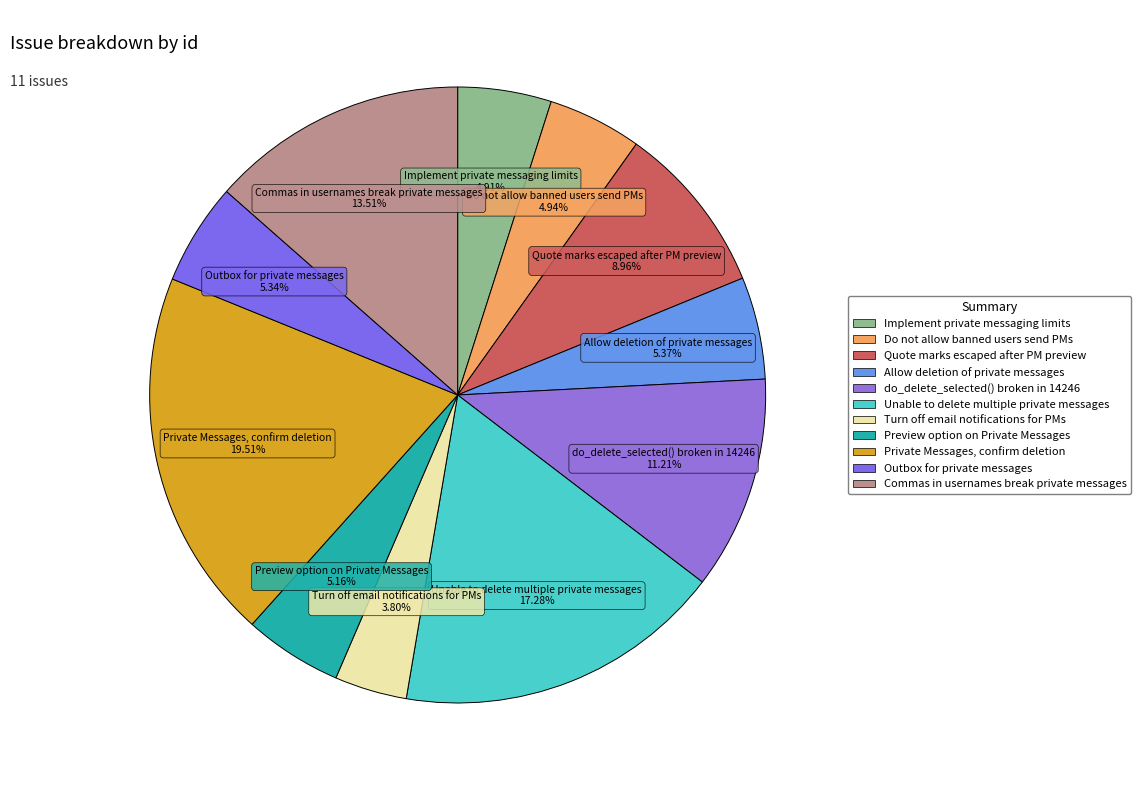

Is there any slice that represents more than half of the pie?

No